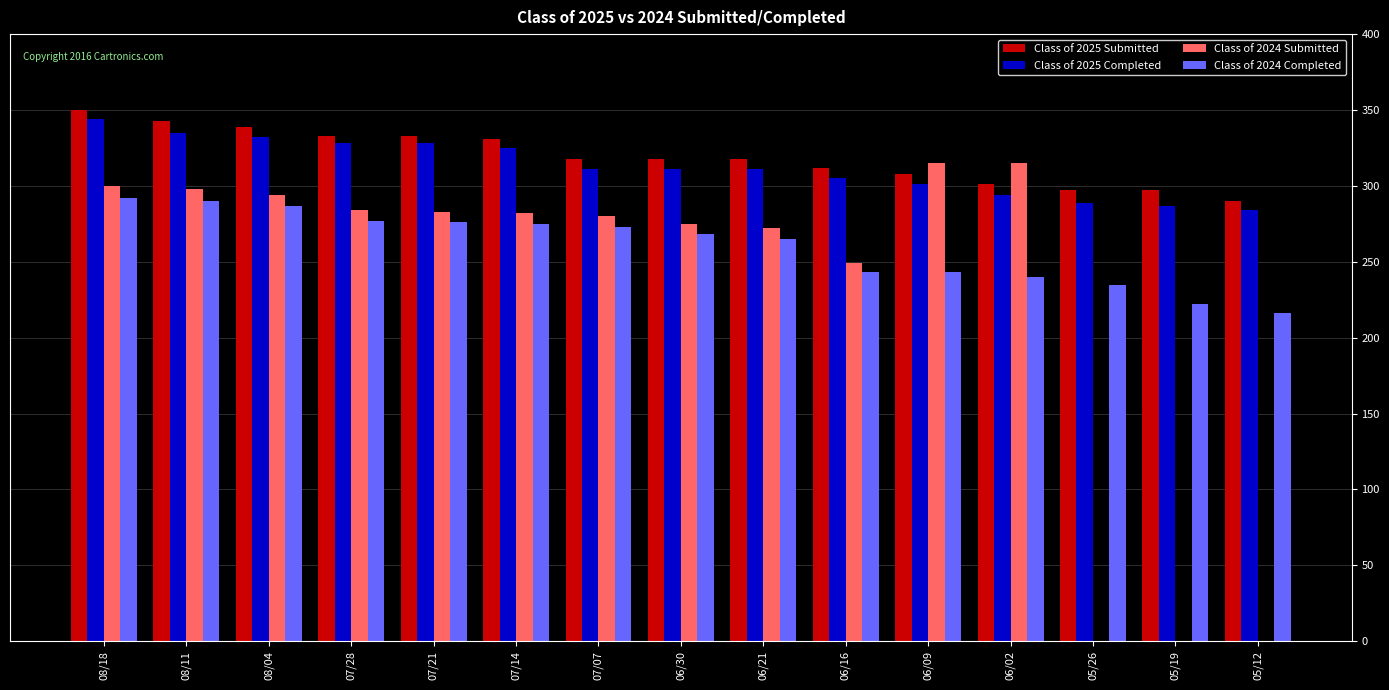

Which series changed the most between 06/30 and 05/12?

Class of 2024 Submitted